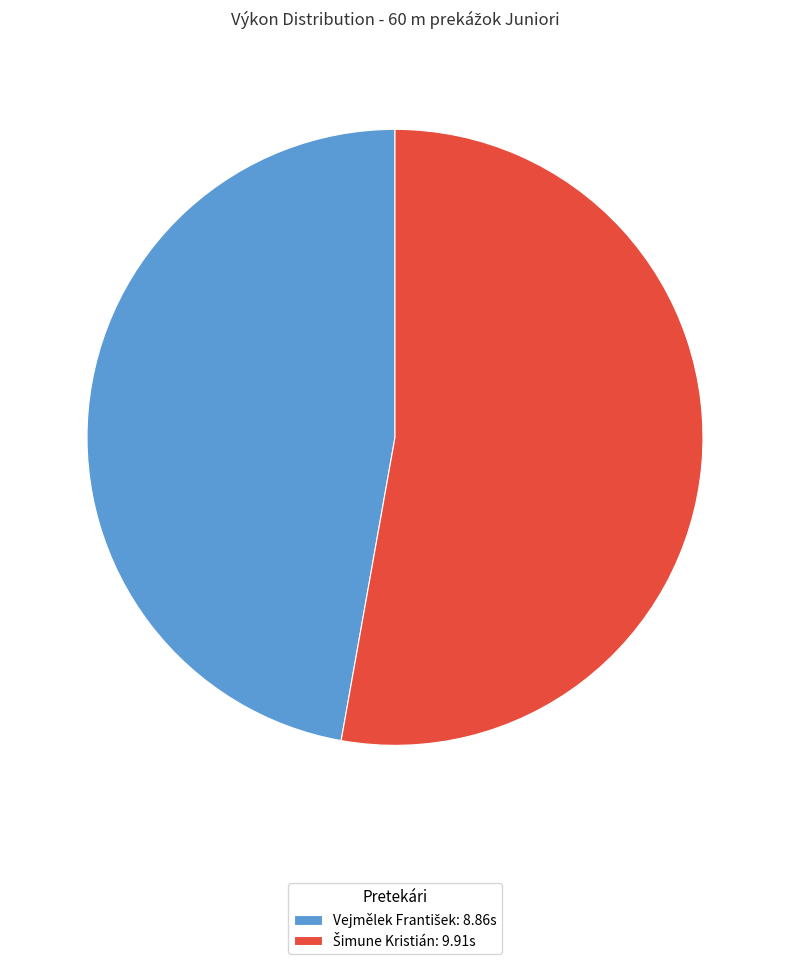

Is there a majority slice in this chart?

Yes